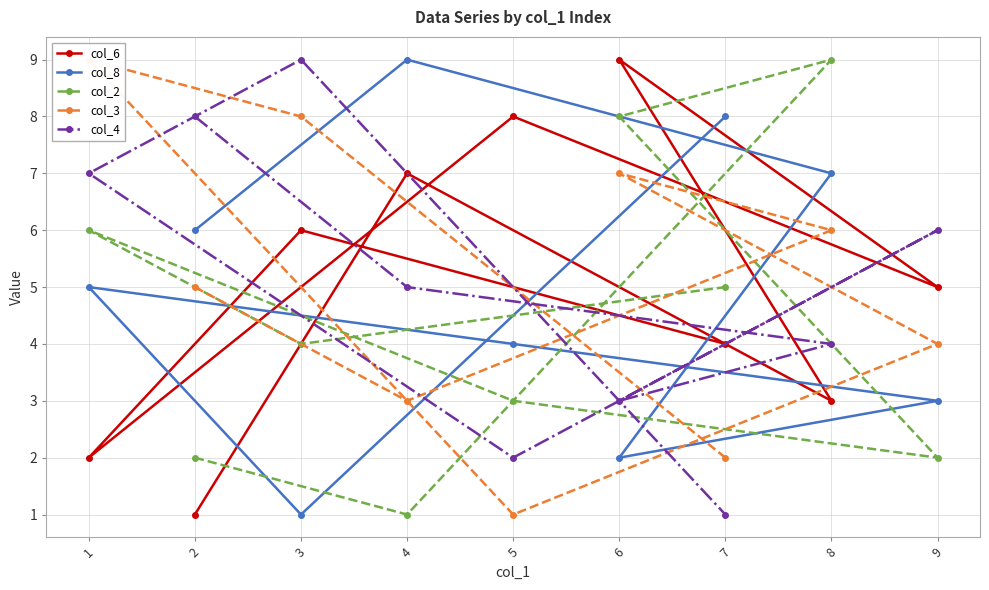

What is the difference between the maximum and minimum values in the col_6 series?

8